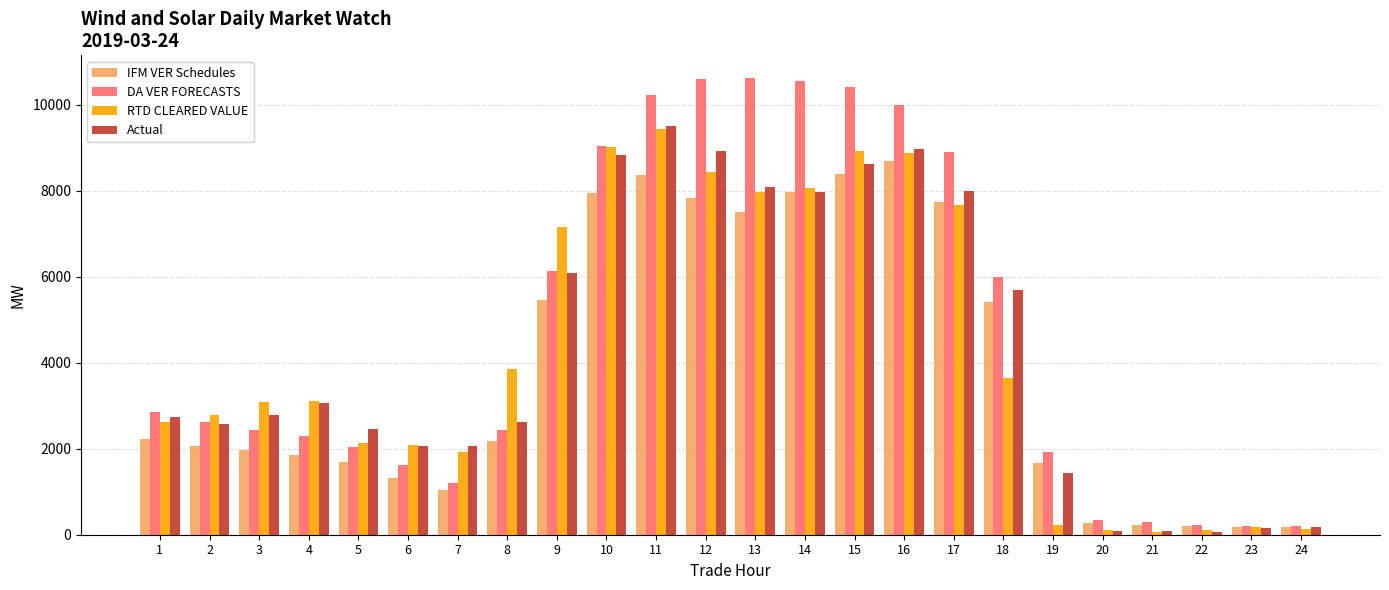

Which series has the largest total across all categories?

DA VER FORECASTS